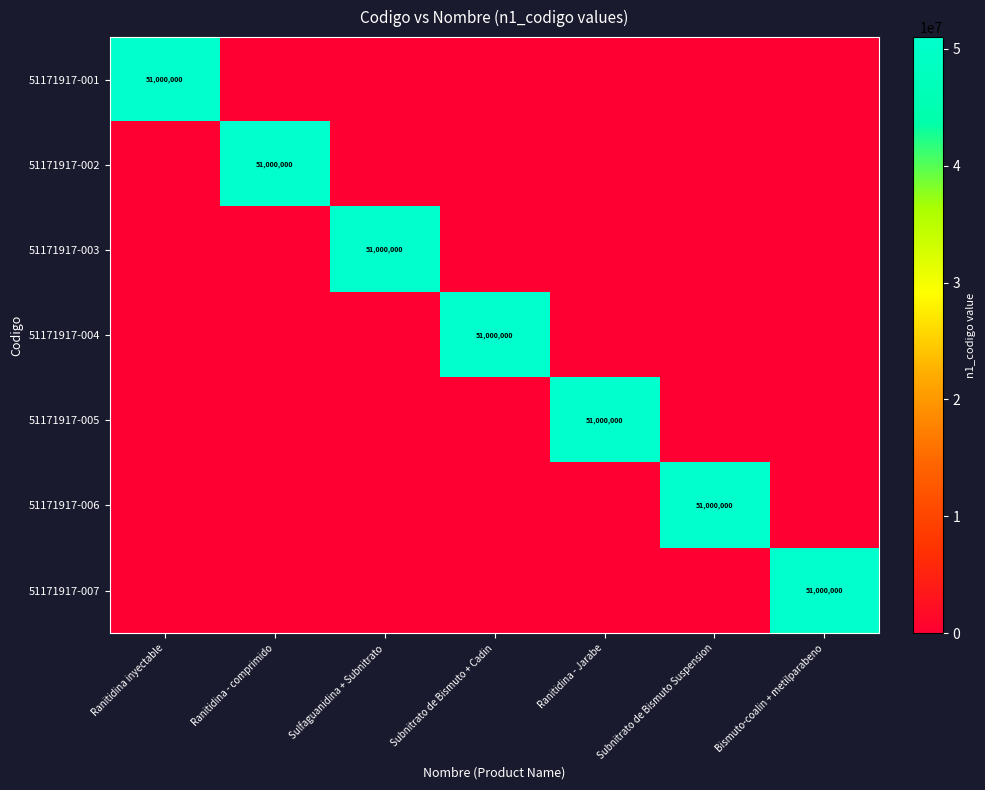

The value of 51171917-006 at Subnitrato de Bismuto Suspension is 51000000. True or false?

True